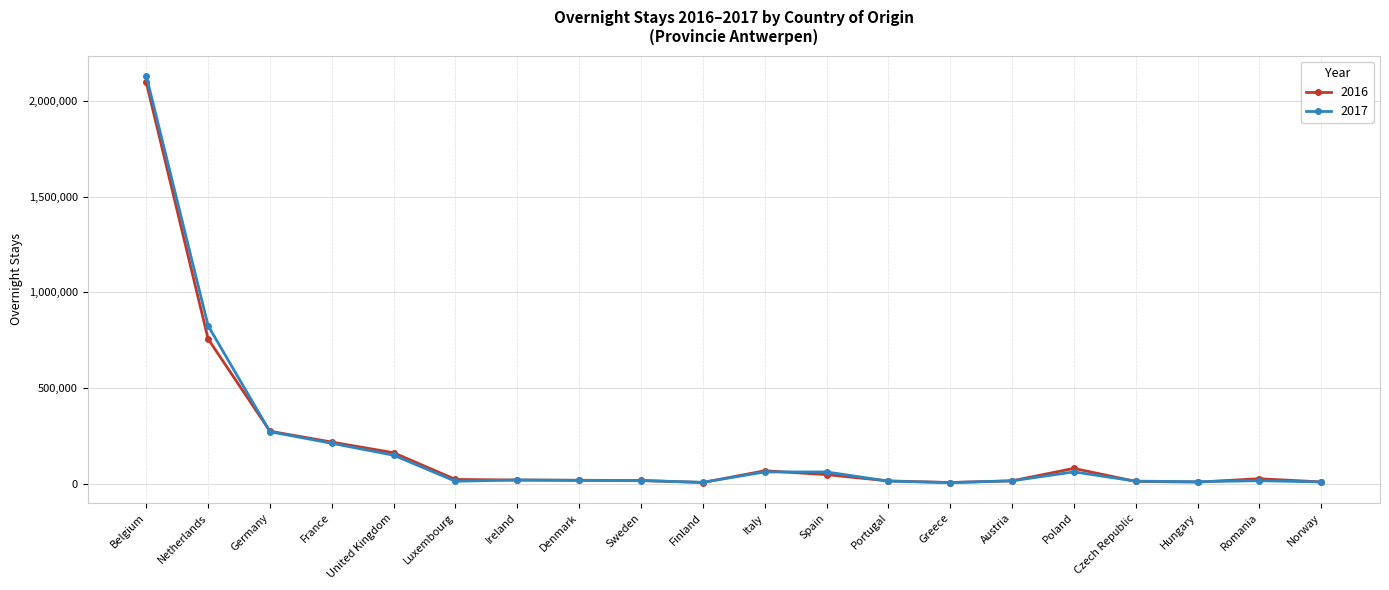

The value of 2016 at France is 217028. True or false?

True